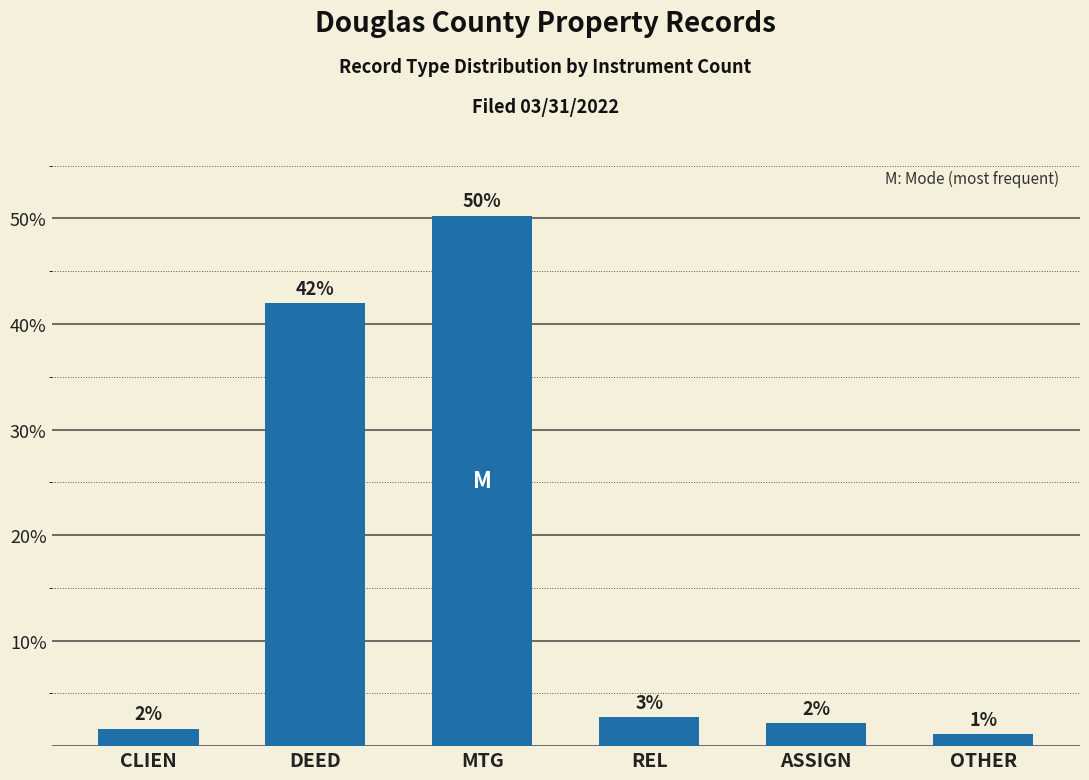

How many bars are there in total?

6